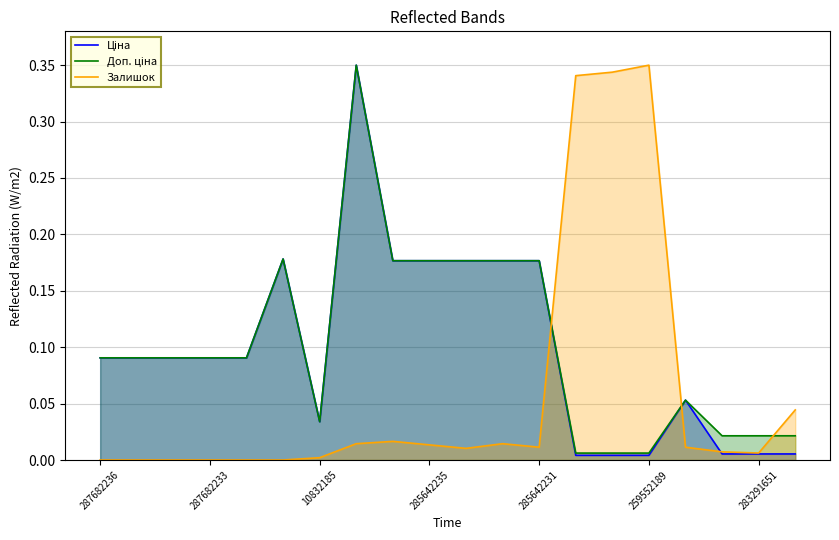

True or false: Доп. ціна has more than 0 points higher than both neighbors.

True